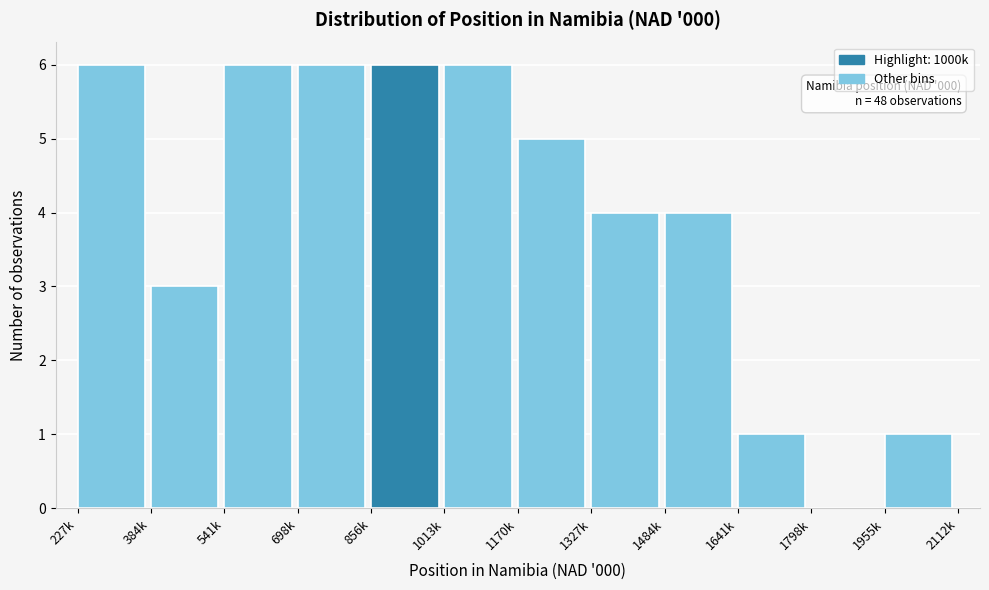

Reading right to left, what are all the values shown in this chart?

1955k=1	1798k=0	1641k=1	1484k=4	1327k=4	1170k=5	1013k=6	856k=6	698k=6	541k=6	384k=3	227k=6